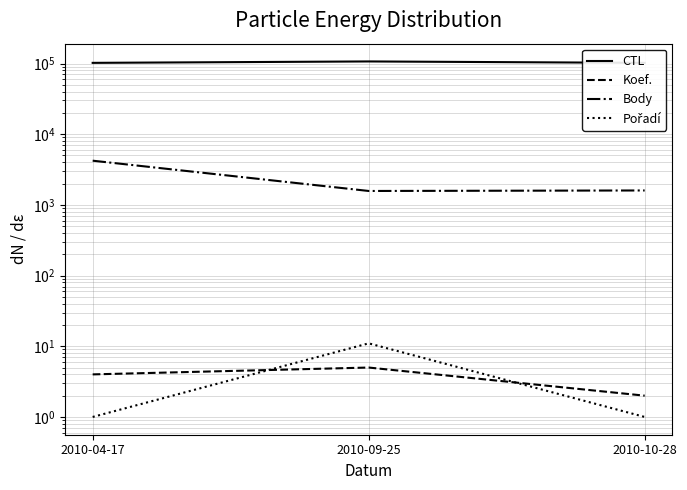

What is the difference between the highest and lowest values at 2010-09-25?

107020